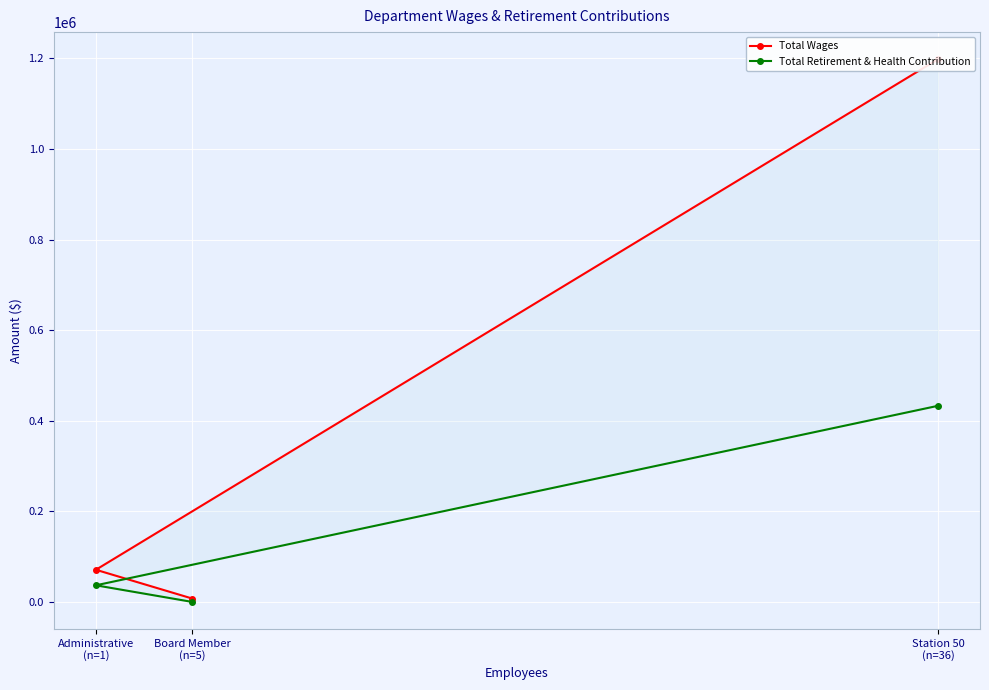

True or false: Total Wages has a value of 1649926 at Station 50
(n=36).

False